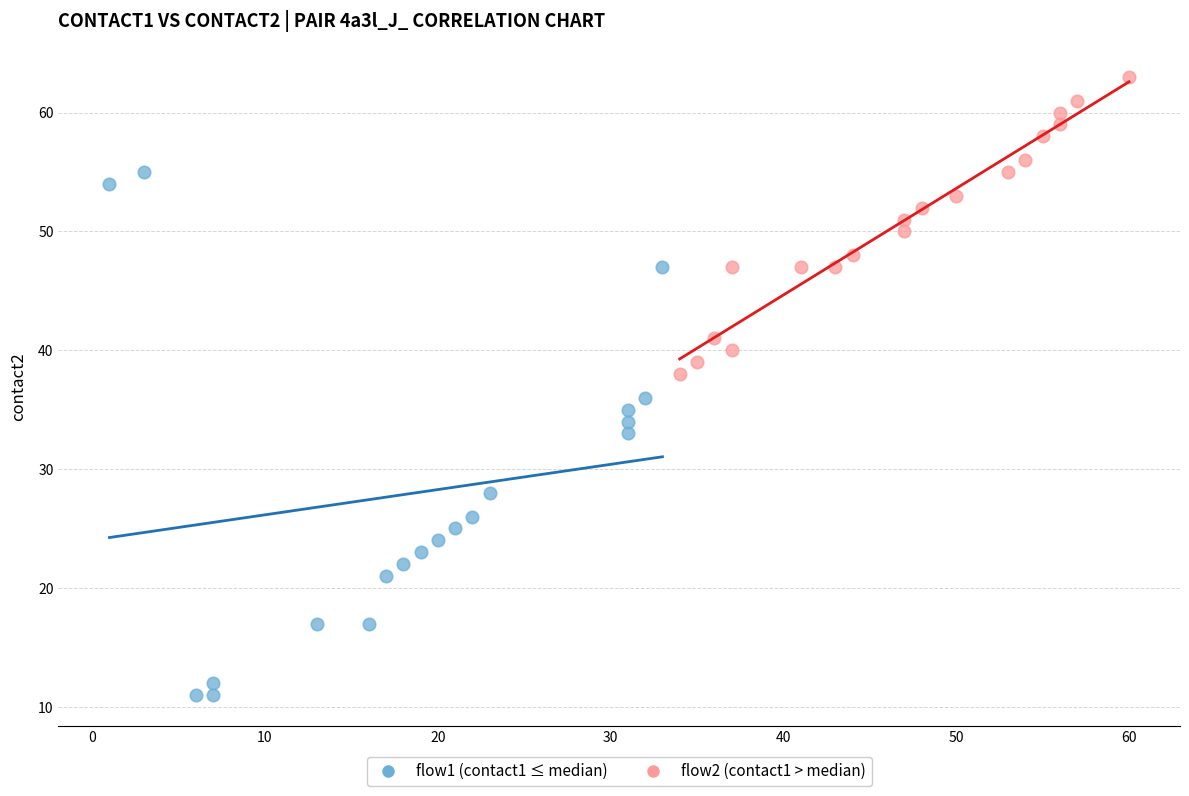

Which series has the largest Y range (max minus min)?

flow1 (contact1 ≤ median)